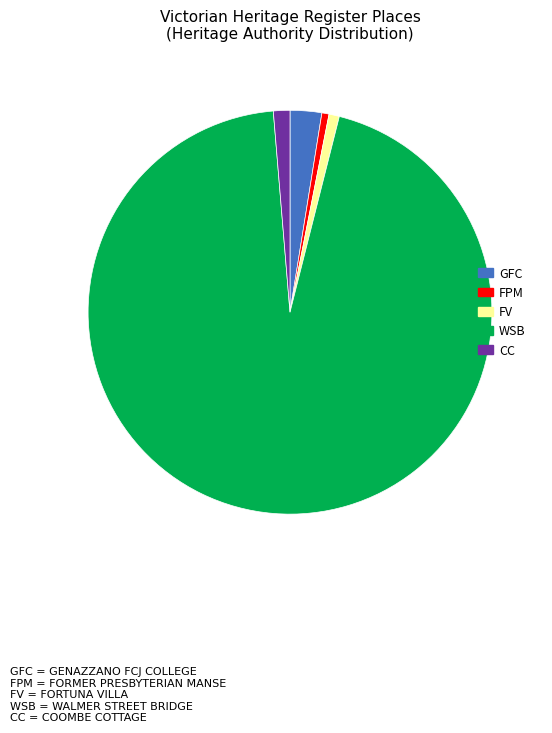

Is there any slice that represents more than half of the pie?

Yes